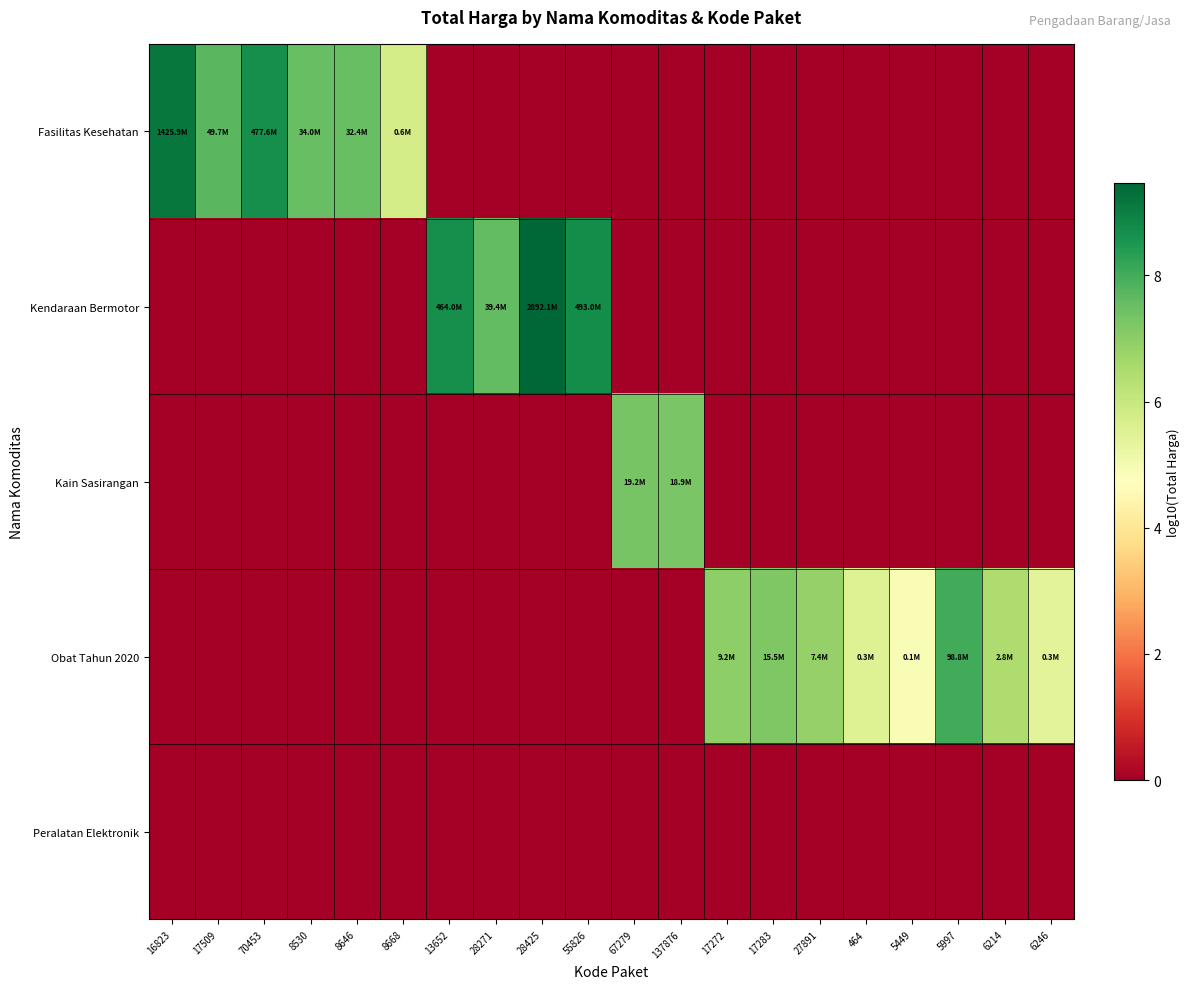

At how many categories does at least one series exceed 2?

20